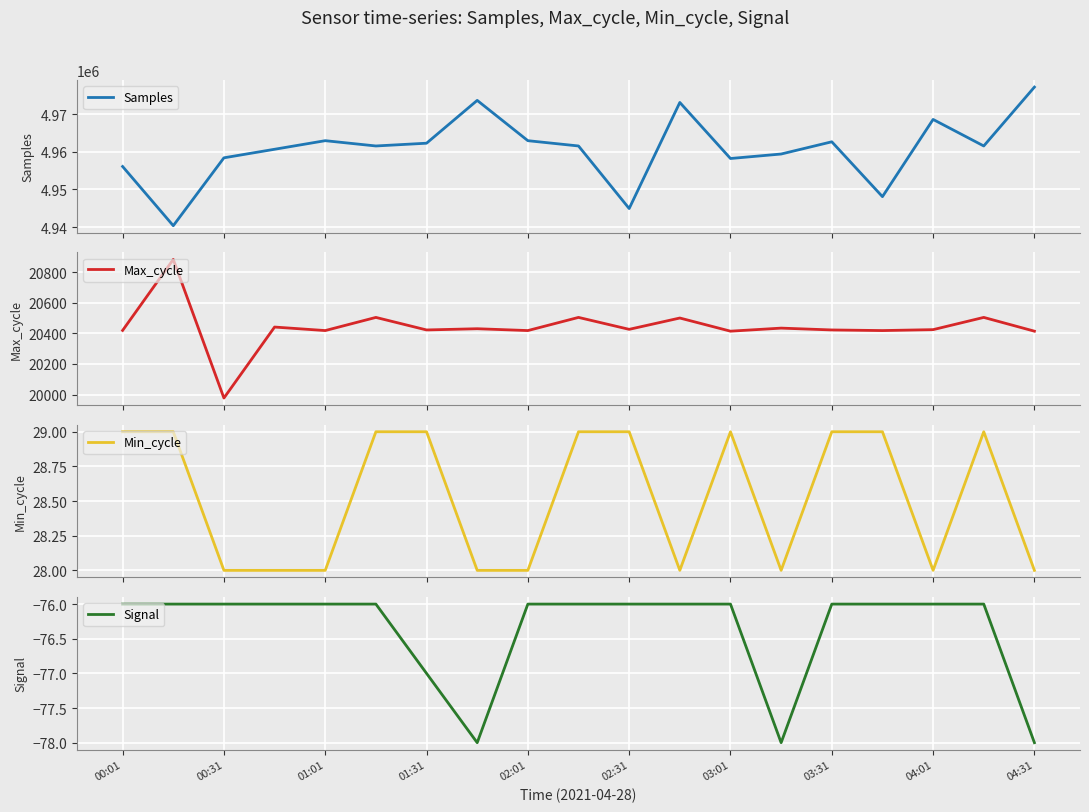

The Signal series shows -76 at 00:31. True or false?

True